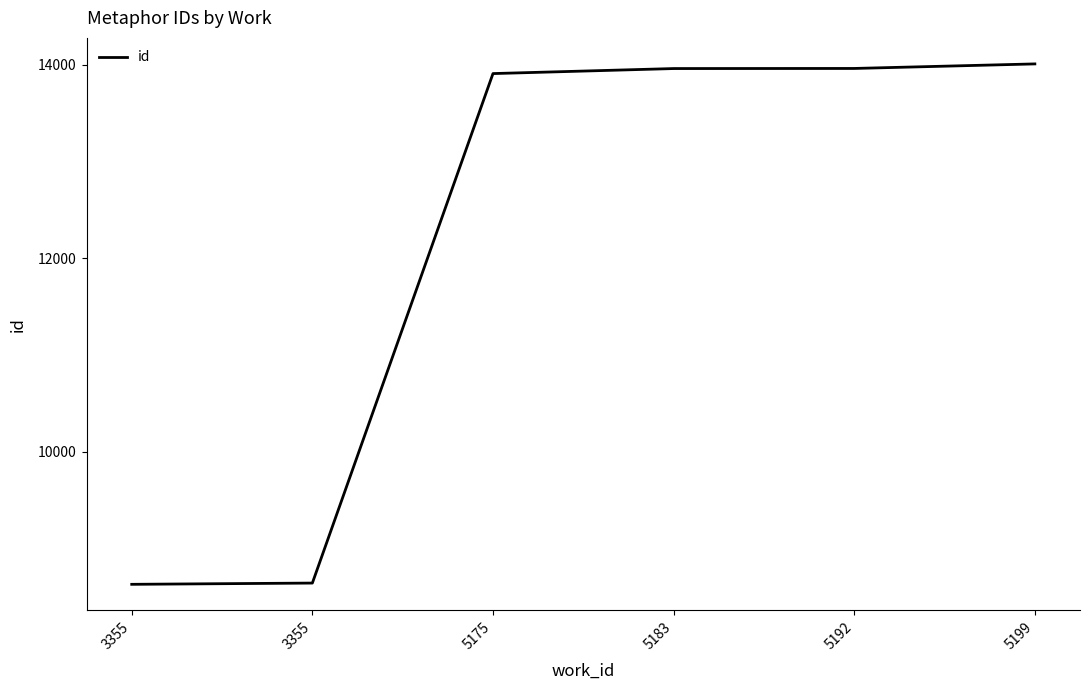

At which category does the chart reach its minimum across all series?

3355